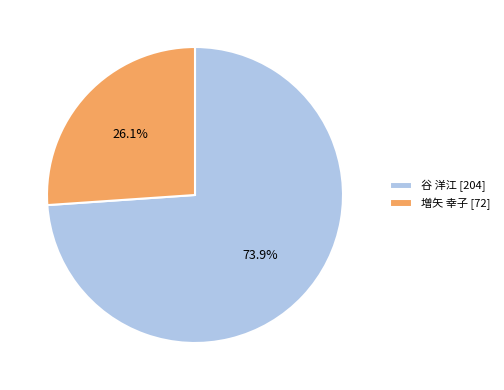

Which category has the smallest portion of the pie?

増矢 幸子